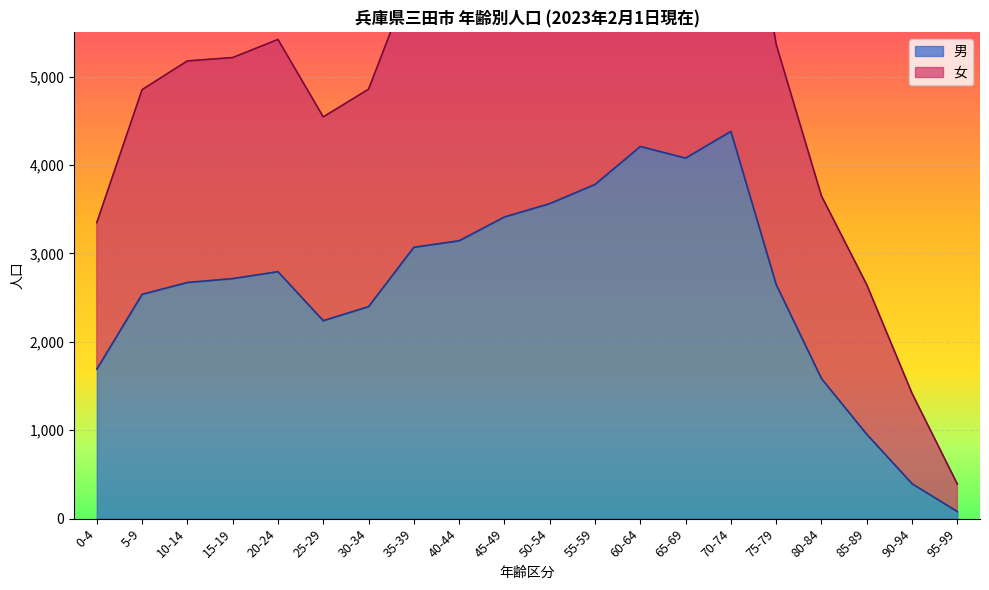

The 女 series shows 8225 at 55-59. True or false?

True